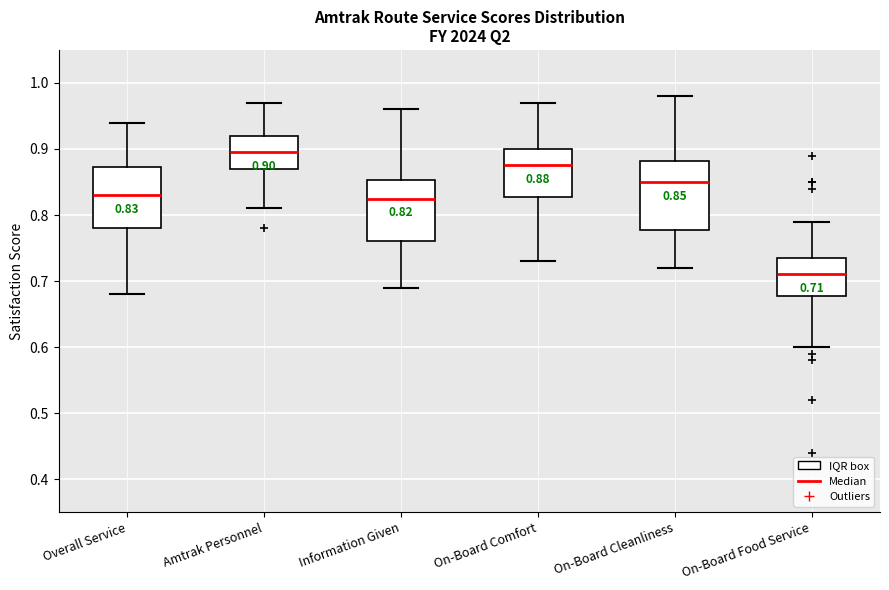

Comparing the boxes themselves (not the whiskers), which one is the tallest?

On-Board Cleanliness